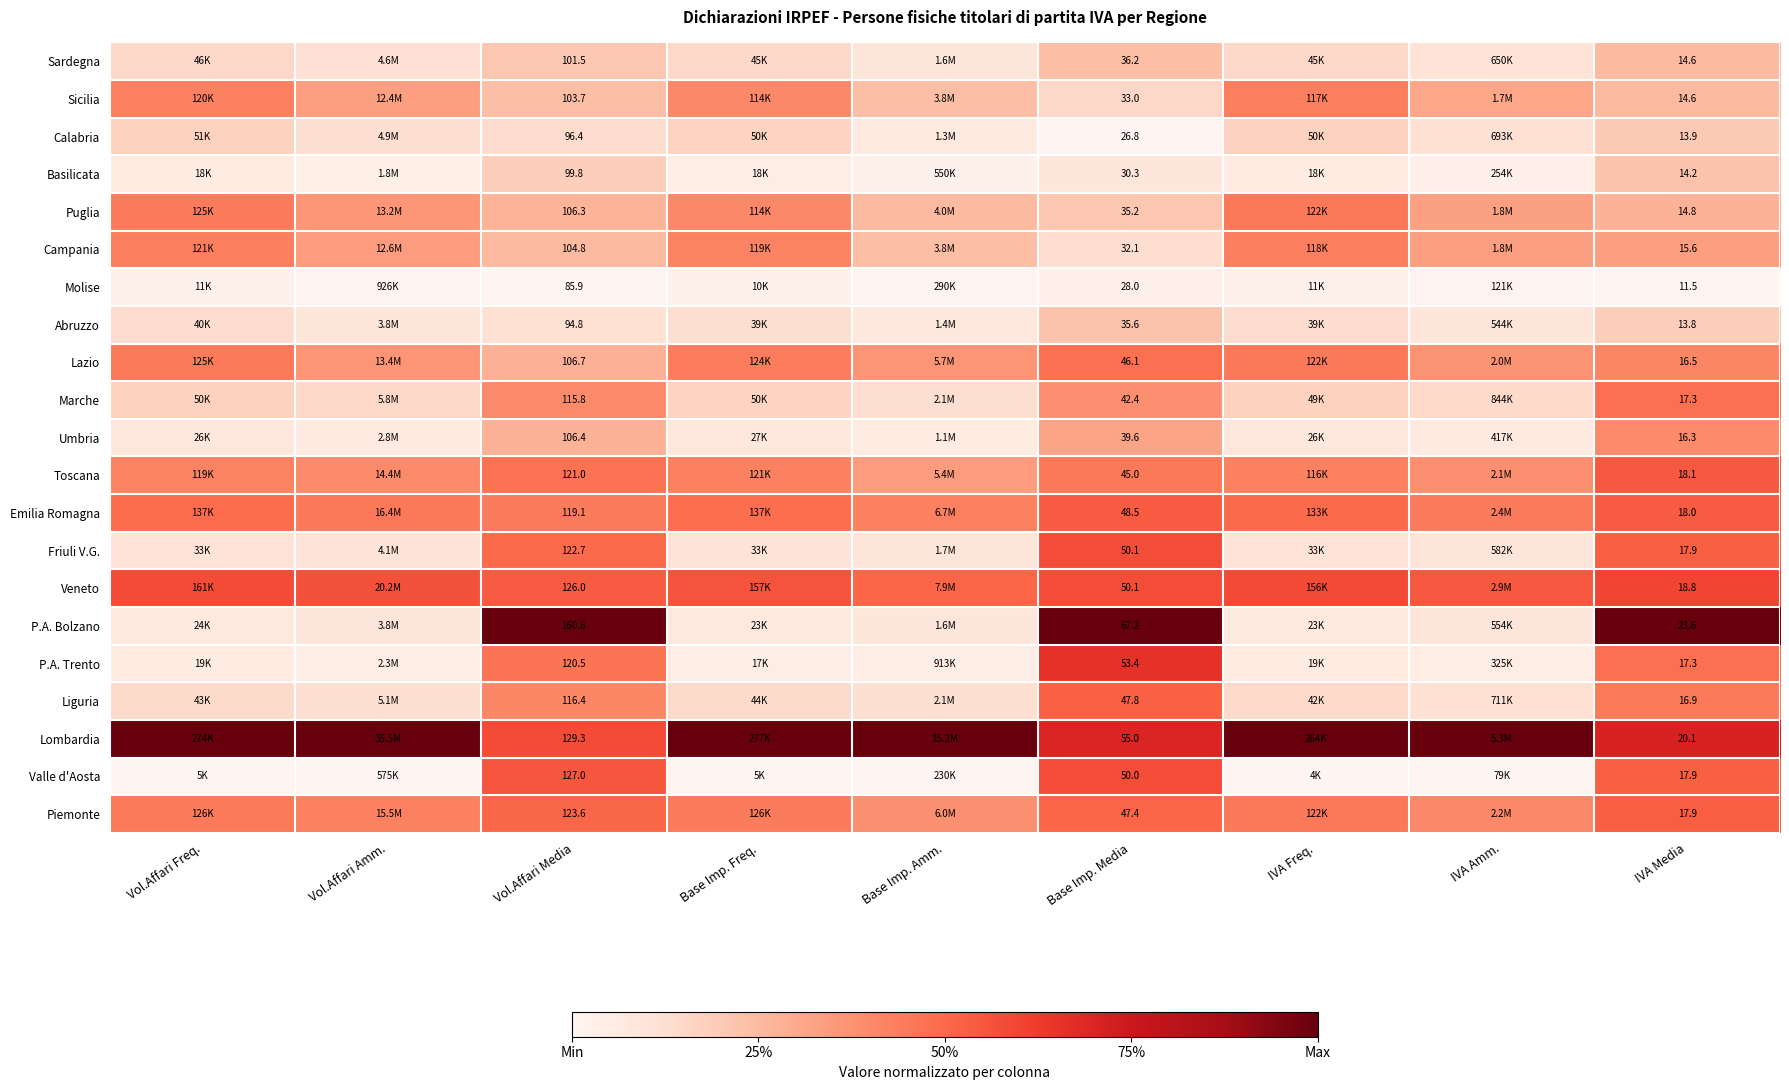

Count the Piemonte values in the range 0 to 1.

9